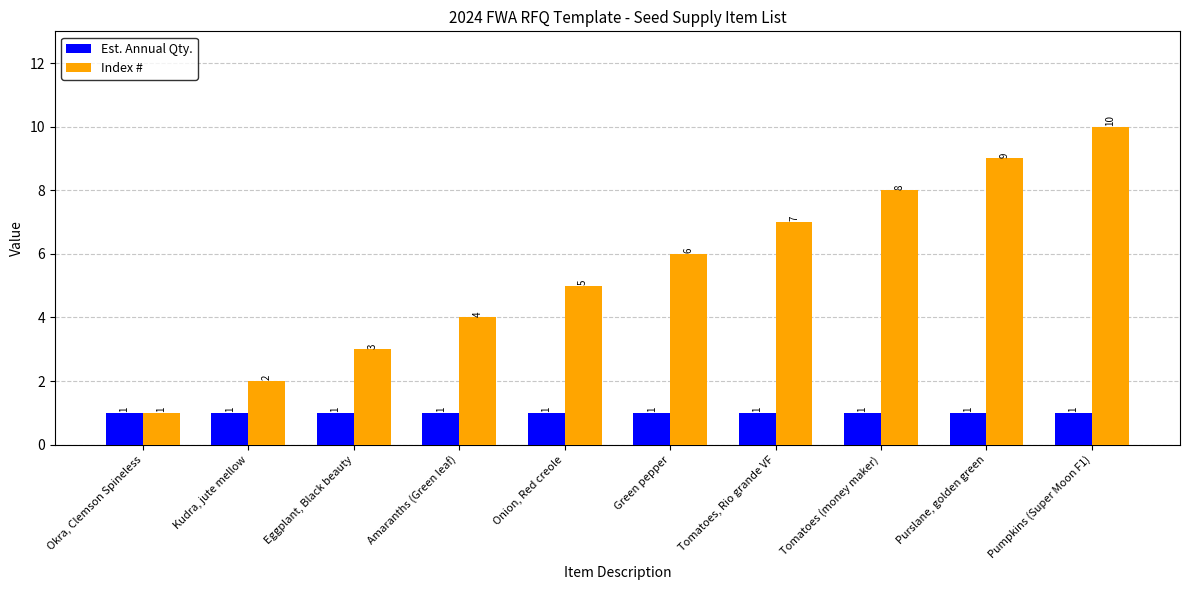

The value of Index # at Tomatoes (money maker) is 2. True or false?

False